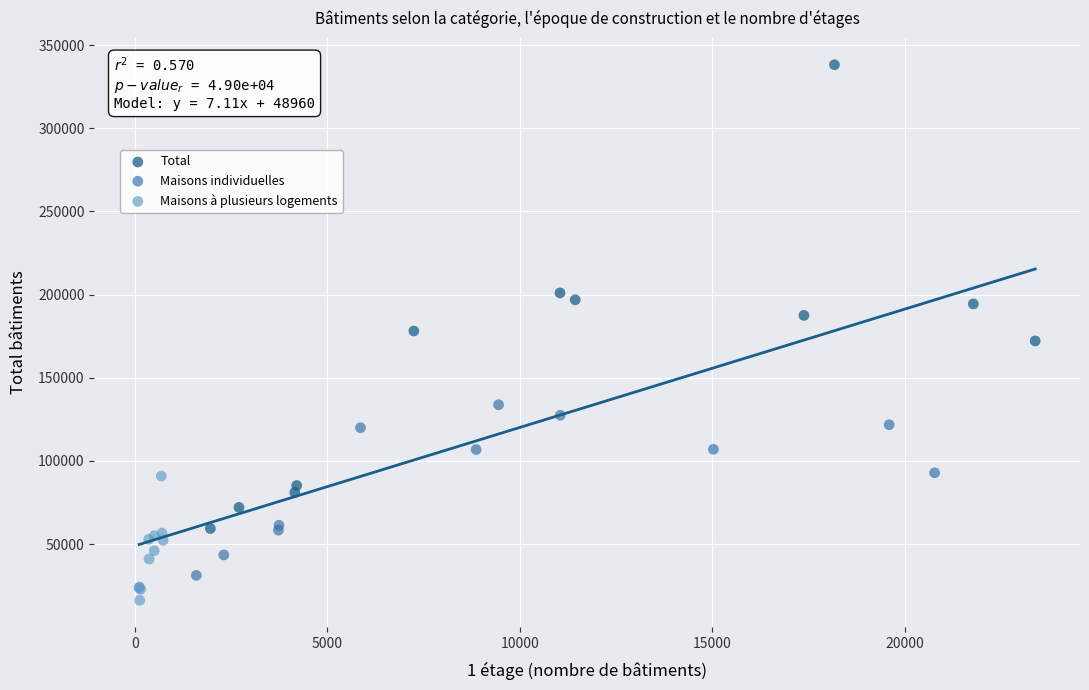

Which series contains the highest Y value?

Total